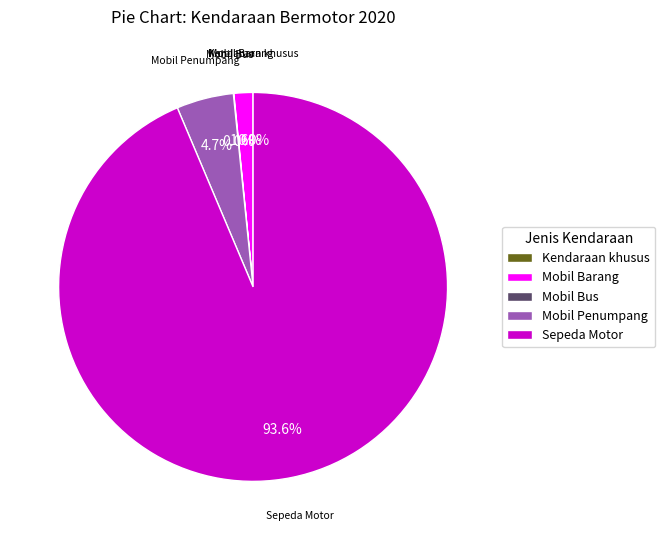

To the nearest percent, what is the average slice percentage?

20%